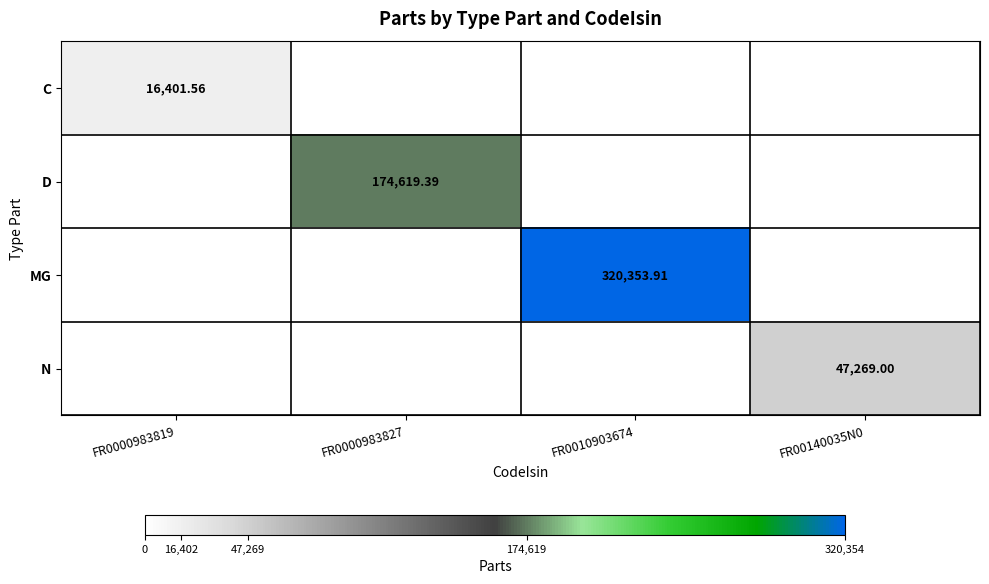

At how many categories does at least one series exceed 56939?

2